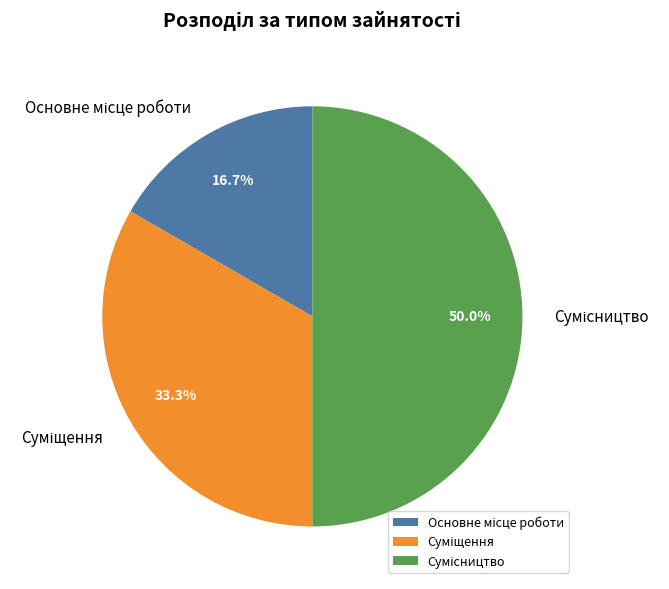

Approximately how many times larger is the value at Сумісництво compared to Основне місце роботи?

3.0